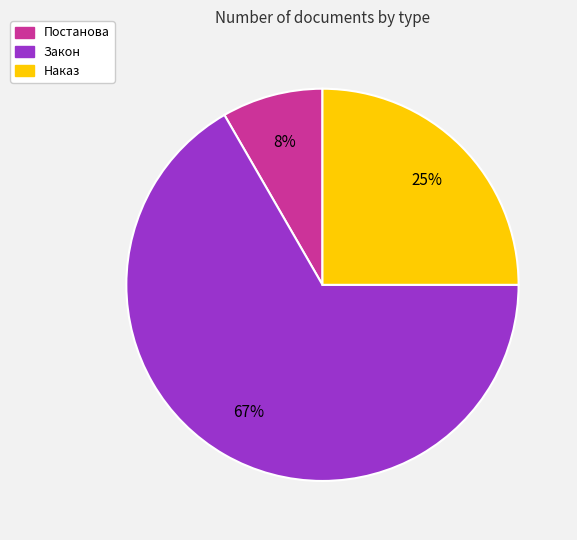

To the nearest percent, what portion does Закон represent?

67%